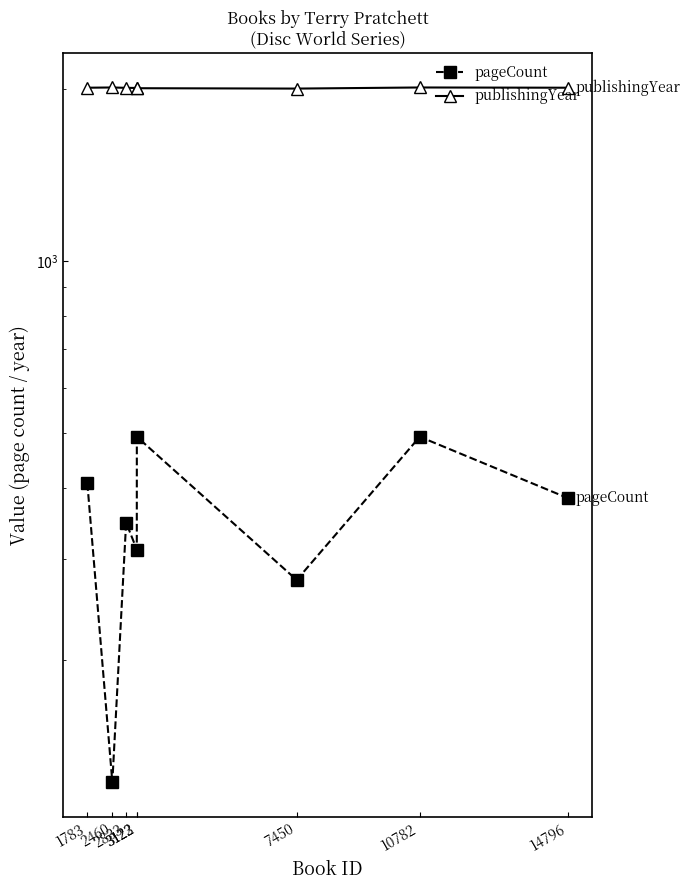

True or false: pageCount and publishingYear intersect in this chart.

False